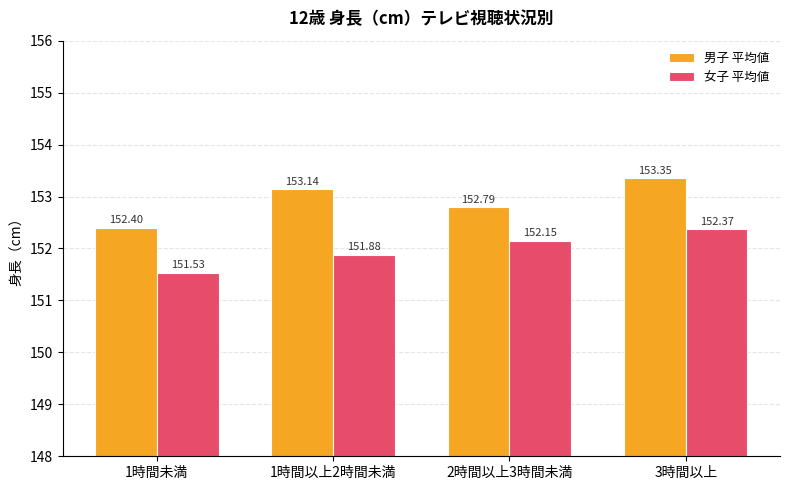

What is the value of the 男子 平均値 bar at the 1st from the left?

152.4